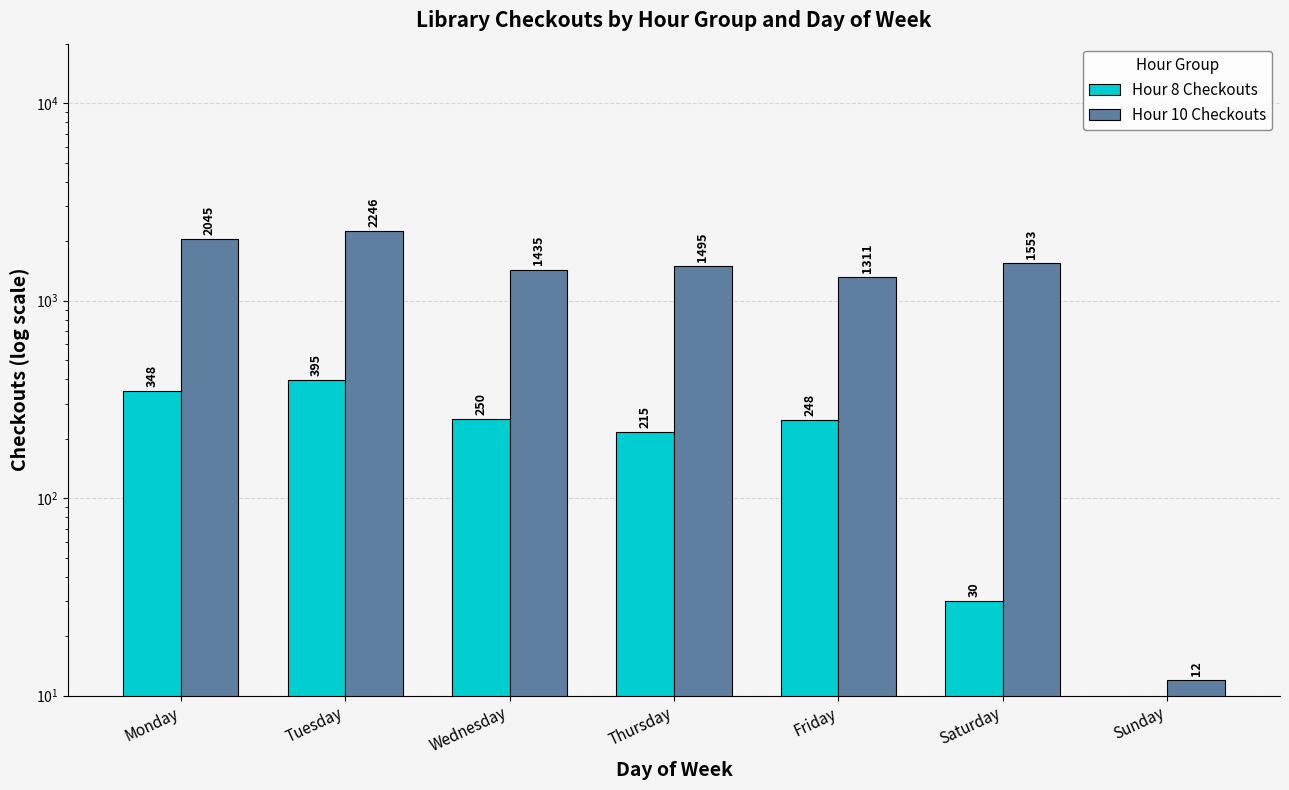

Reading left to right, transcribe all the data shown in this chart.

Hour 8 Checkouts: 348	395	250	215	248	30	0
Hour 10 Checkouts: 2045	2246	1435	1495	1311	1553	12